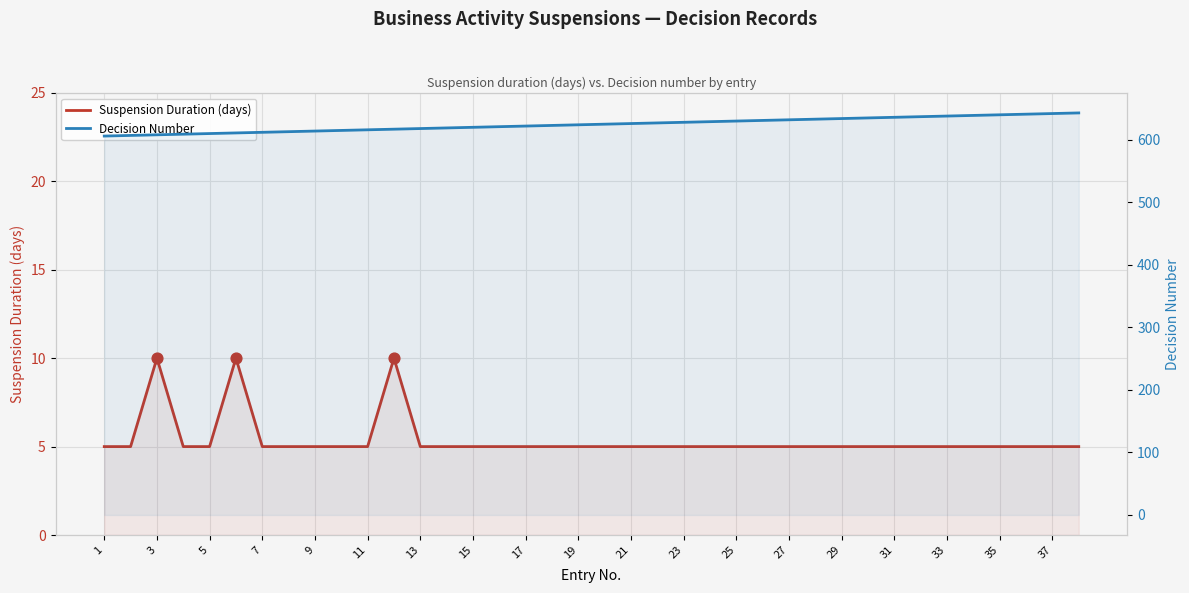

Is the value of Suspension Duration (days) at 6 greater than the value of Decision Number at 17?

No